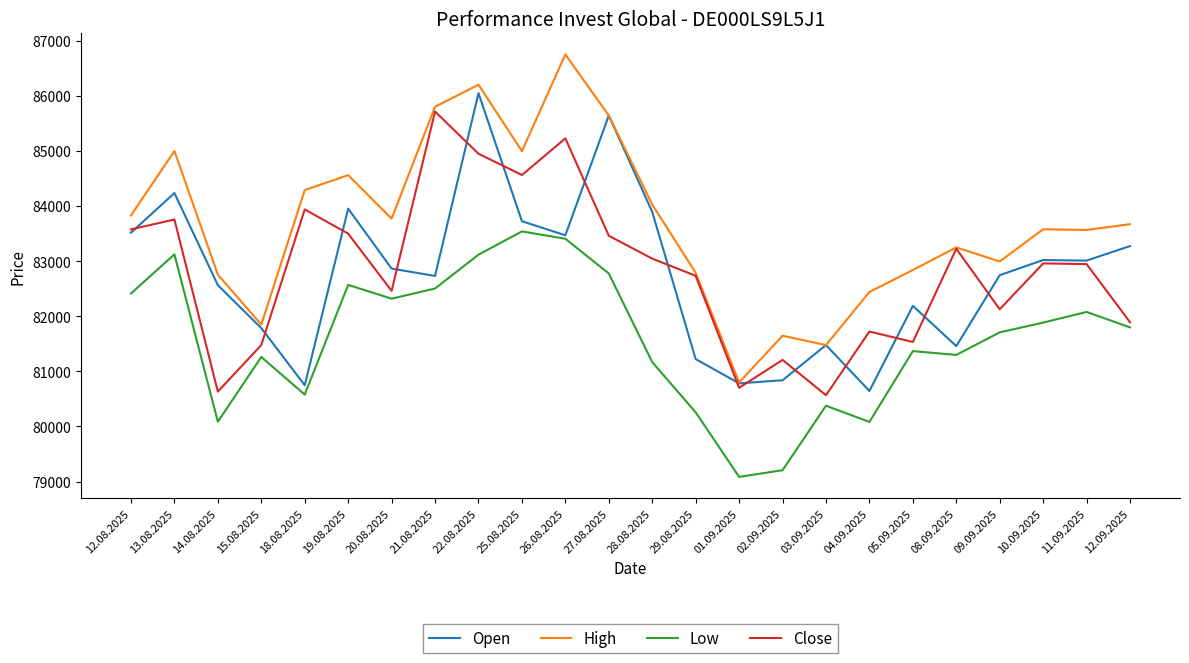

What is the sum of the Open values at 15.08.2025 and 10.09.2025?

164803